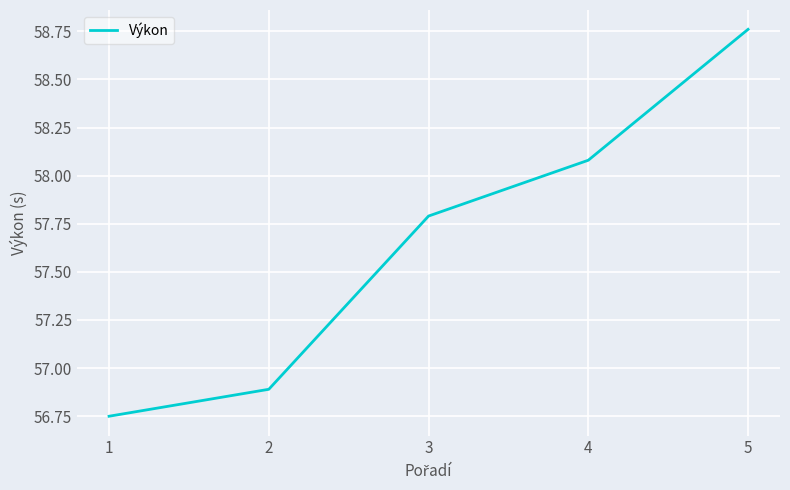

Is it true that the value at 4 is 76.3?

False